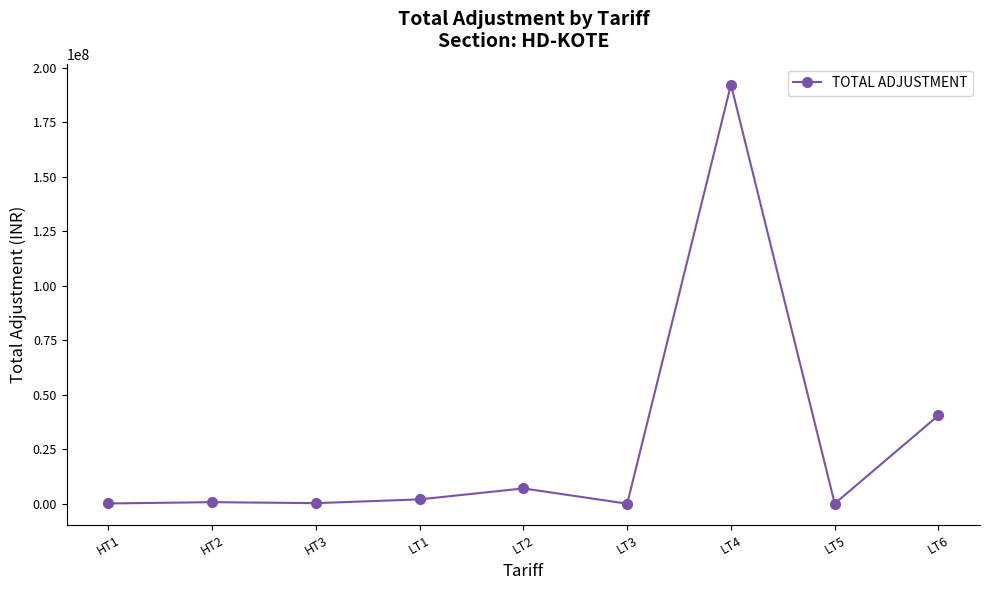

What is the average value?

27010685.6